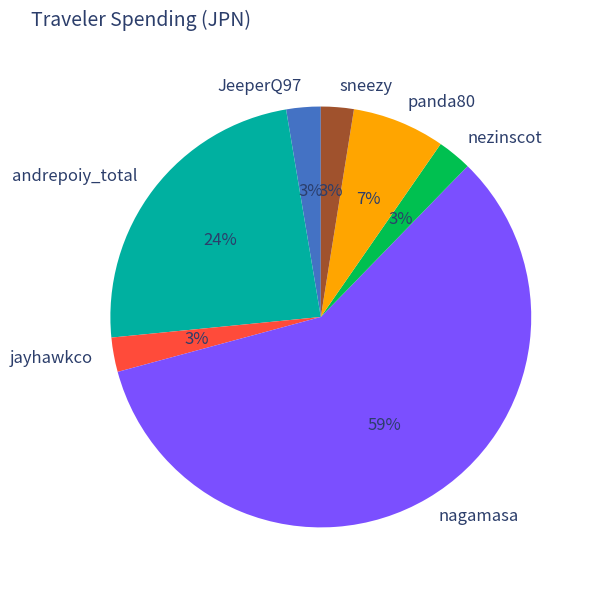

Which slice is the largest?

nagamasa